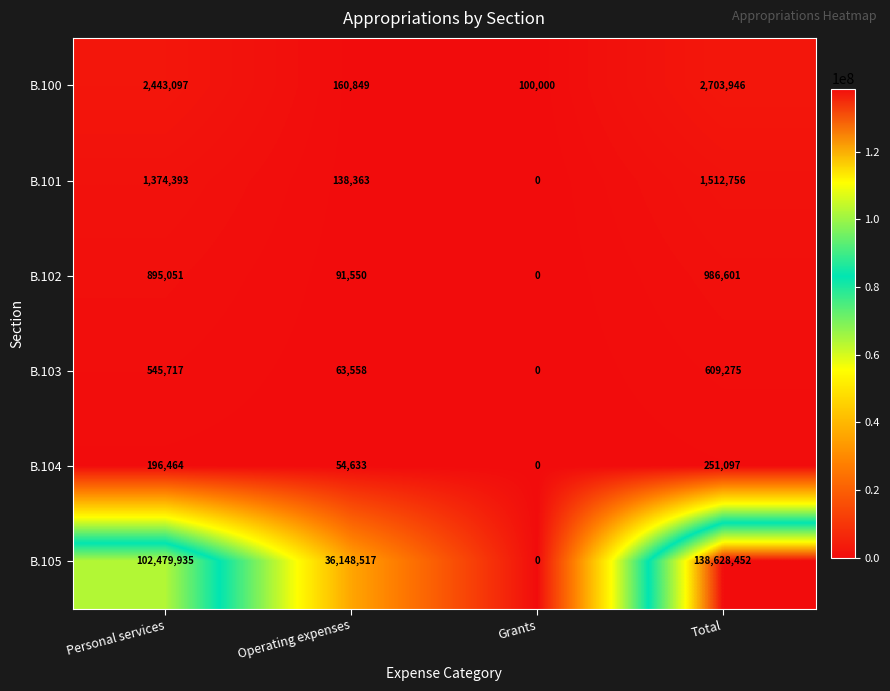

What value does the B.102 series have at Personal services, to the nearest 50?

895050